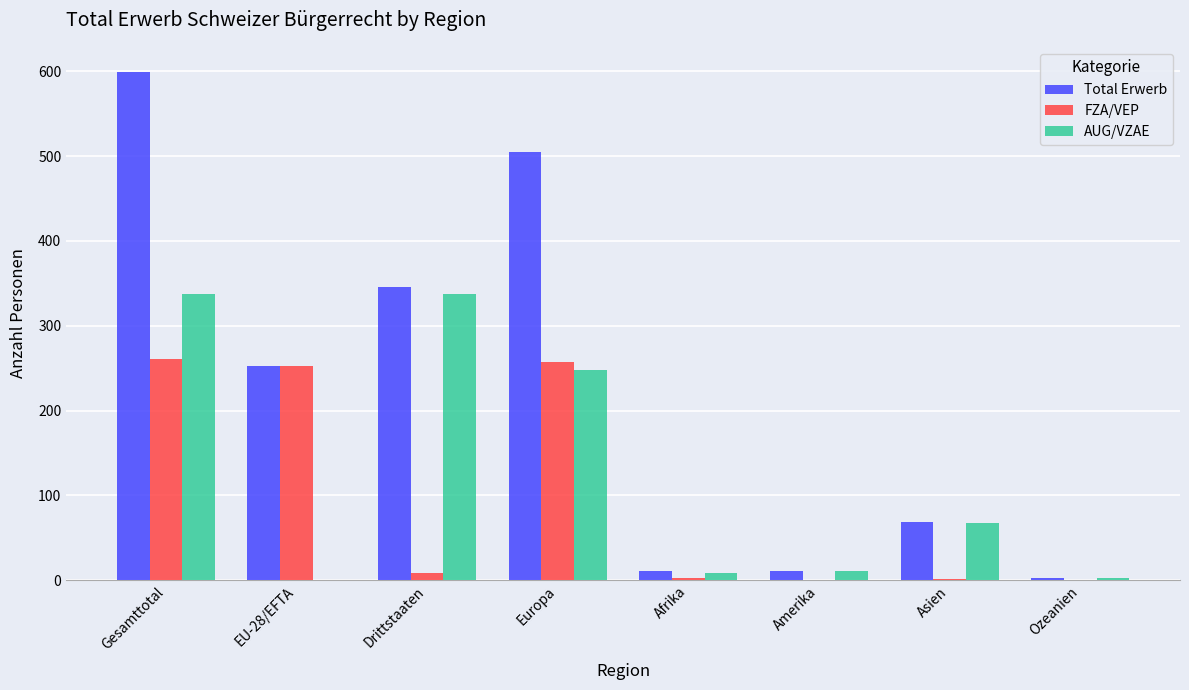

Count the number of data series in this chart.

3